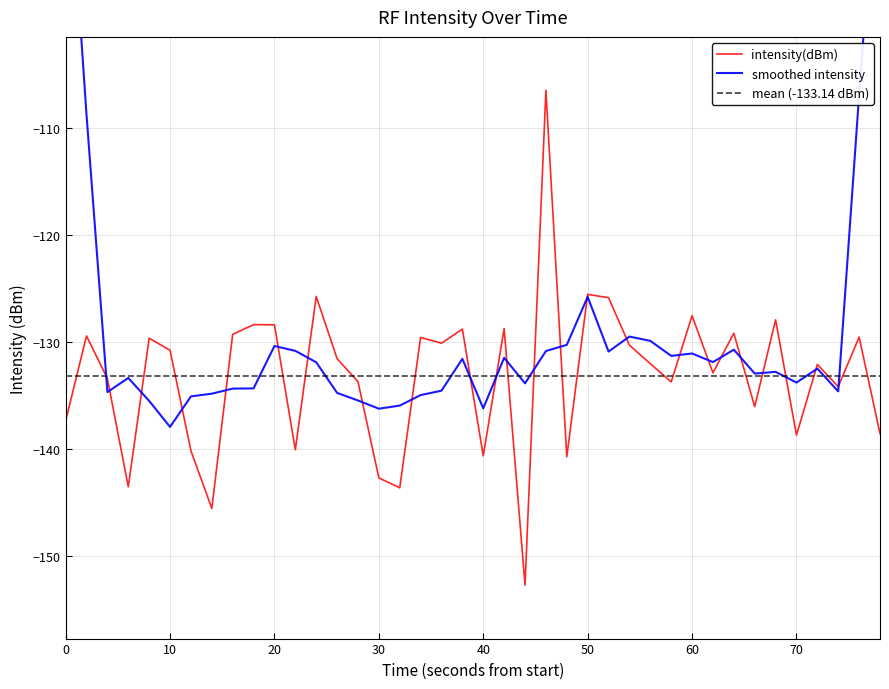

Reading left to right, transcribe all the data shown in this chart.

intensity(dBm): -137.4	-129.4	-133.4	-143.6	-129.7	-130.8	-140.2	-145.6	-129.3	-128.4	-128.4	-140.1	-125.7	-131.6	-133.7	-142.7	-143.7	-129.6	-130.1	-128.8	-140.7	-128.7	-152.8	-106.5	-140.7	-125.6	-125.9	-130.3	-132.0	-133.7	-127.6	-132.9	-129.2	-136.1	-127.9	-138.7	-132.1	-134.2	-129.6	-138.6
smoothed intensity: -80.1	-108.8	-134.7	-133.4	-135.5	-138.0	-135.1	-134.8	-134.4	-134.4	-130.4	-130.8	-131.9	-134.8	-135.5	-136.2	-136.0	-135.0	-134.6	-131.6	-136.2	-131.5	-133.9	-130.9	-130.3	-125.8	-130.9	-129.5	-129.9	-131.3	-131.1	-131.9	-130.7	-133.0	-132.8	-133.8	-132.5	-134.6	-106.9	-80.5
mean (-133.14 dBm): -133.1	-133.1	-133.1	-133.1	-133.1	-133.1	-133.1	-133.1	-133.1	-133.1	-133.1	-133.1	-133.1	-133.1	-133.1	-133.1	-133.1	-133.1	-133.1	-133.1	-133.1	-133.1	-133.1	-133.1	-133.1	-133.1	-133.1	-133.1	-133.1	-133.1	-133.1	-133.1	-133.1	-133.1	-133.1	-133.1	-133.1	-133.1	-133.1	-133.1